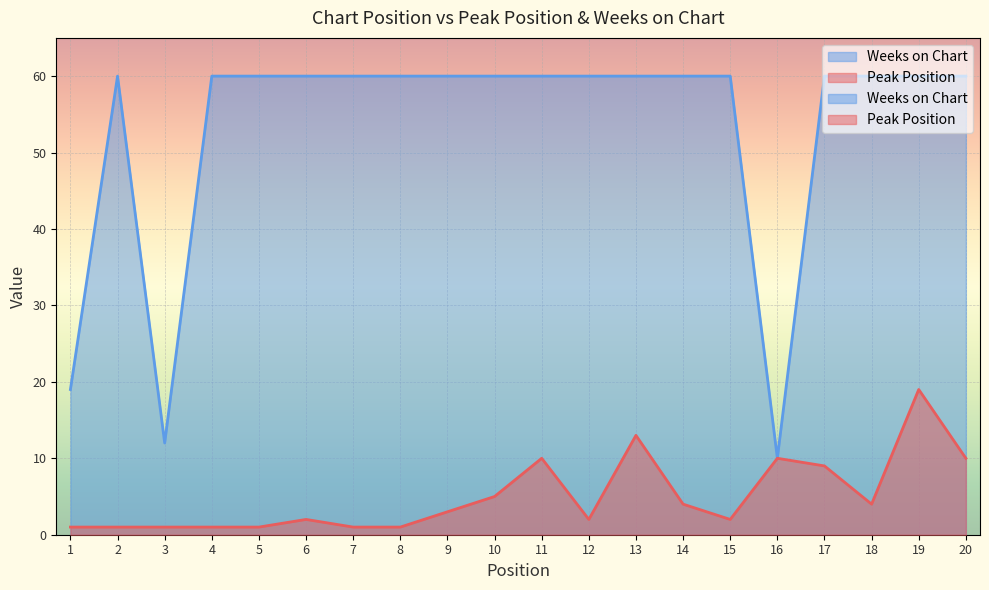

In Peak Position, how many points are lower than both neighbors (excluding endpoints)?

3